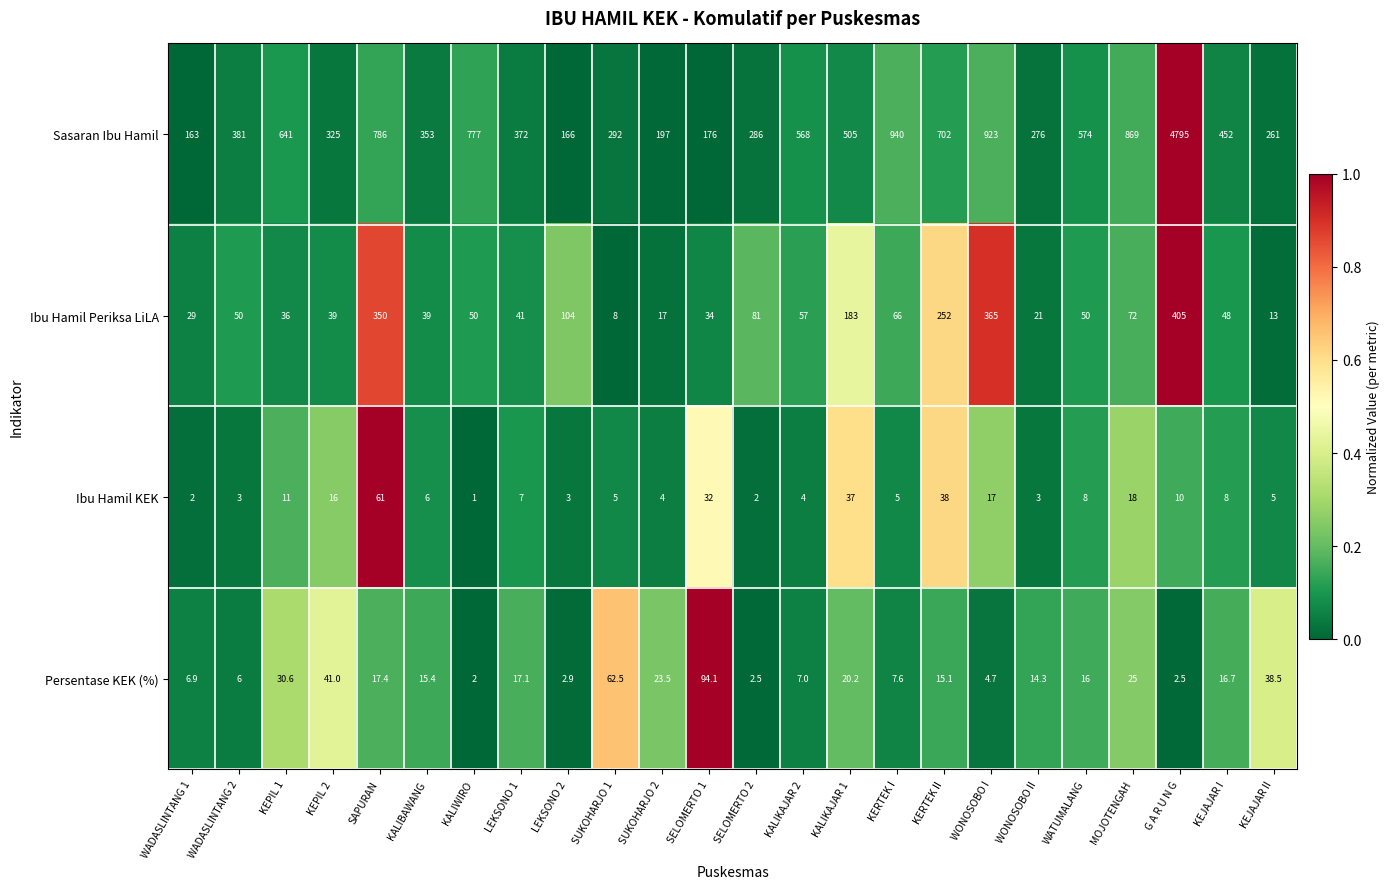

Rank the series at KALIKAJAR 2 from highest to lowest value.

Sasaran Ibu Hamil, Ibu Hamil Periksa LiLA, Persentase KEK (%), Ibu Hamil KEK